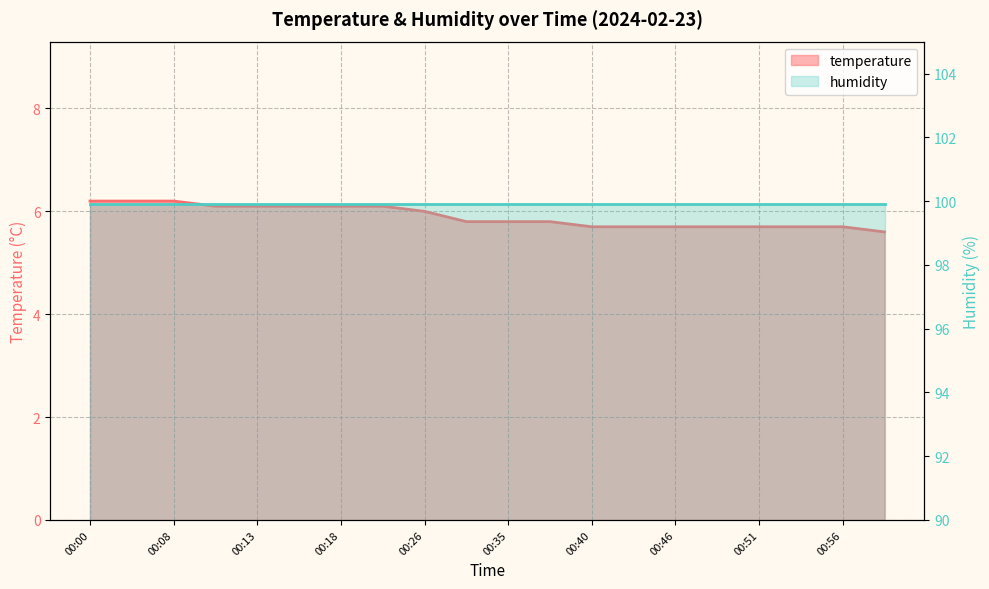

Does the chart display data point markers on the line(s)?

No